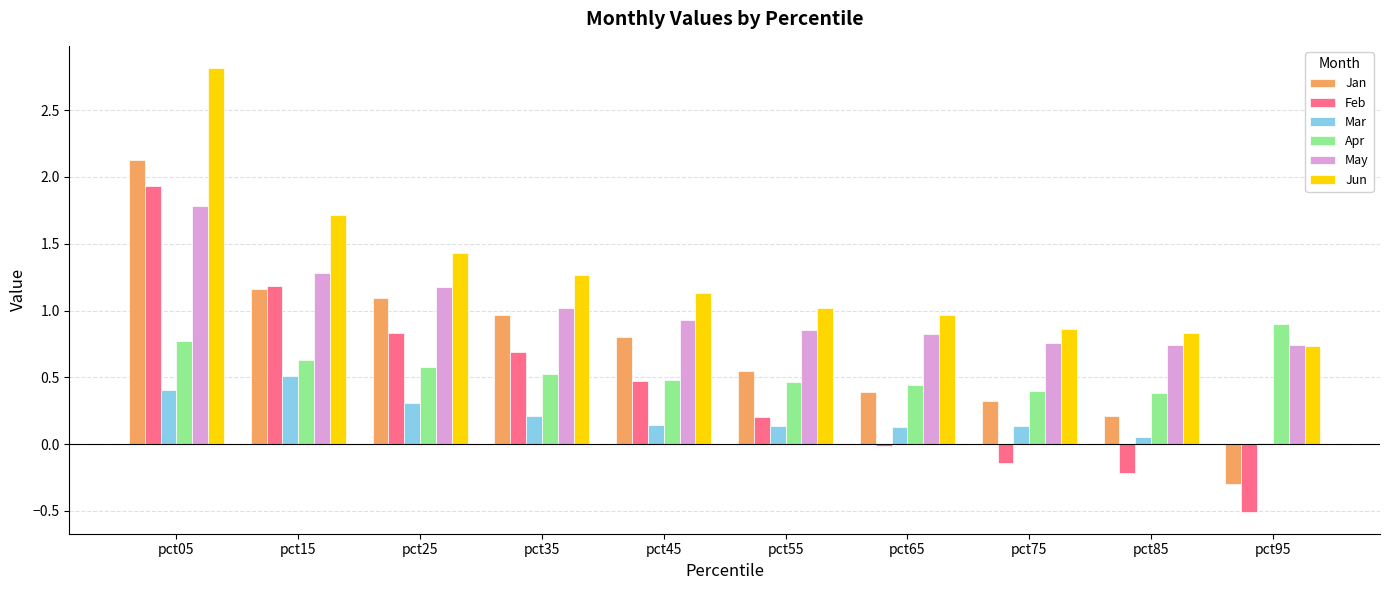

The value of Feb at pct15 is 0.5. True or false?

False